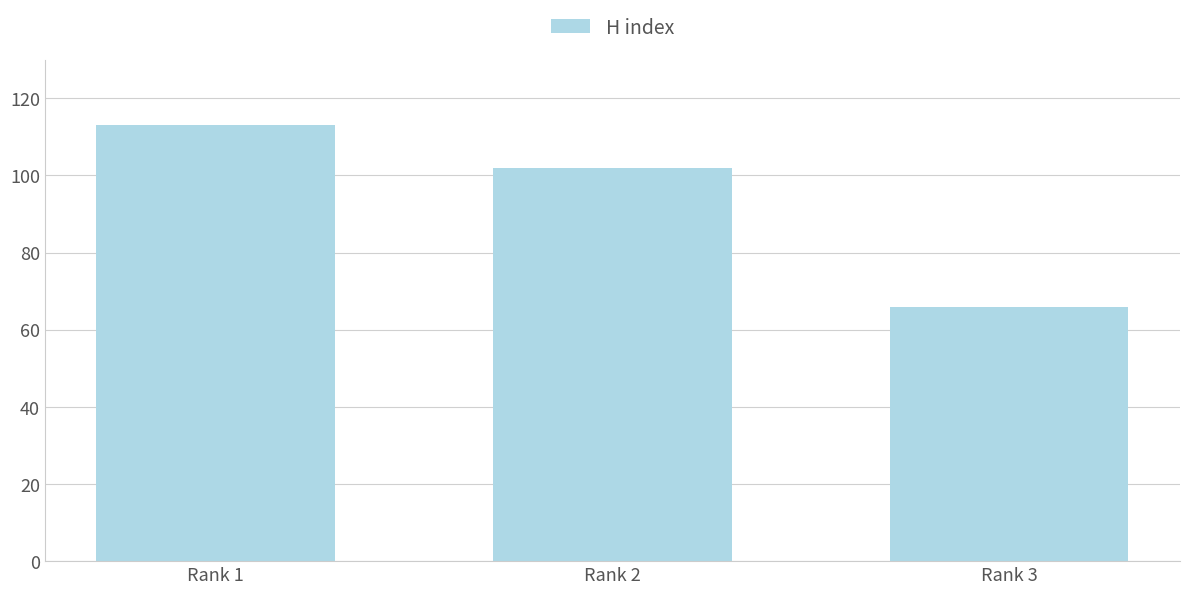

What value does the data have at Rank 1?

113